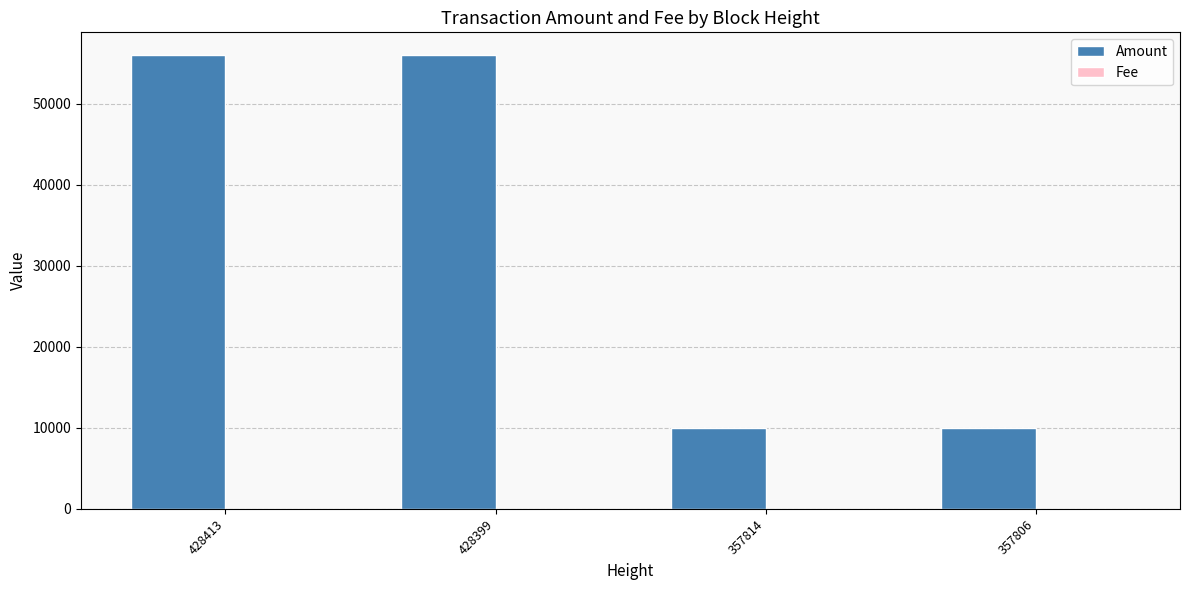

What is the maximum value shown in the chart?

56000